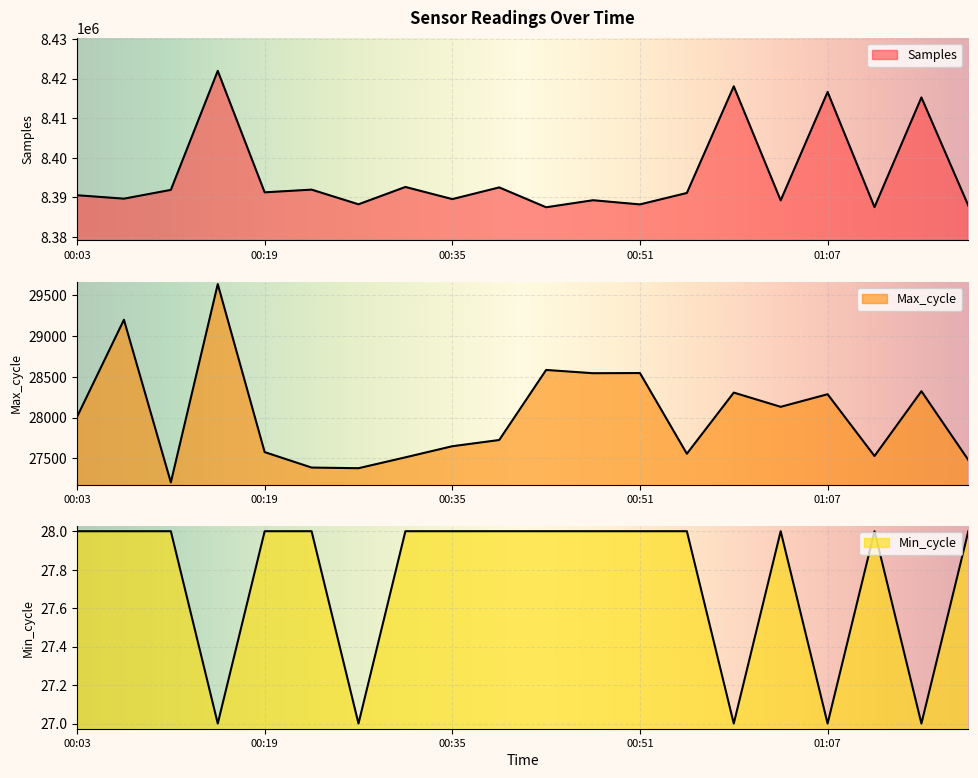

What is the total value across all series at 00:35?

8417197